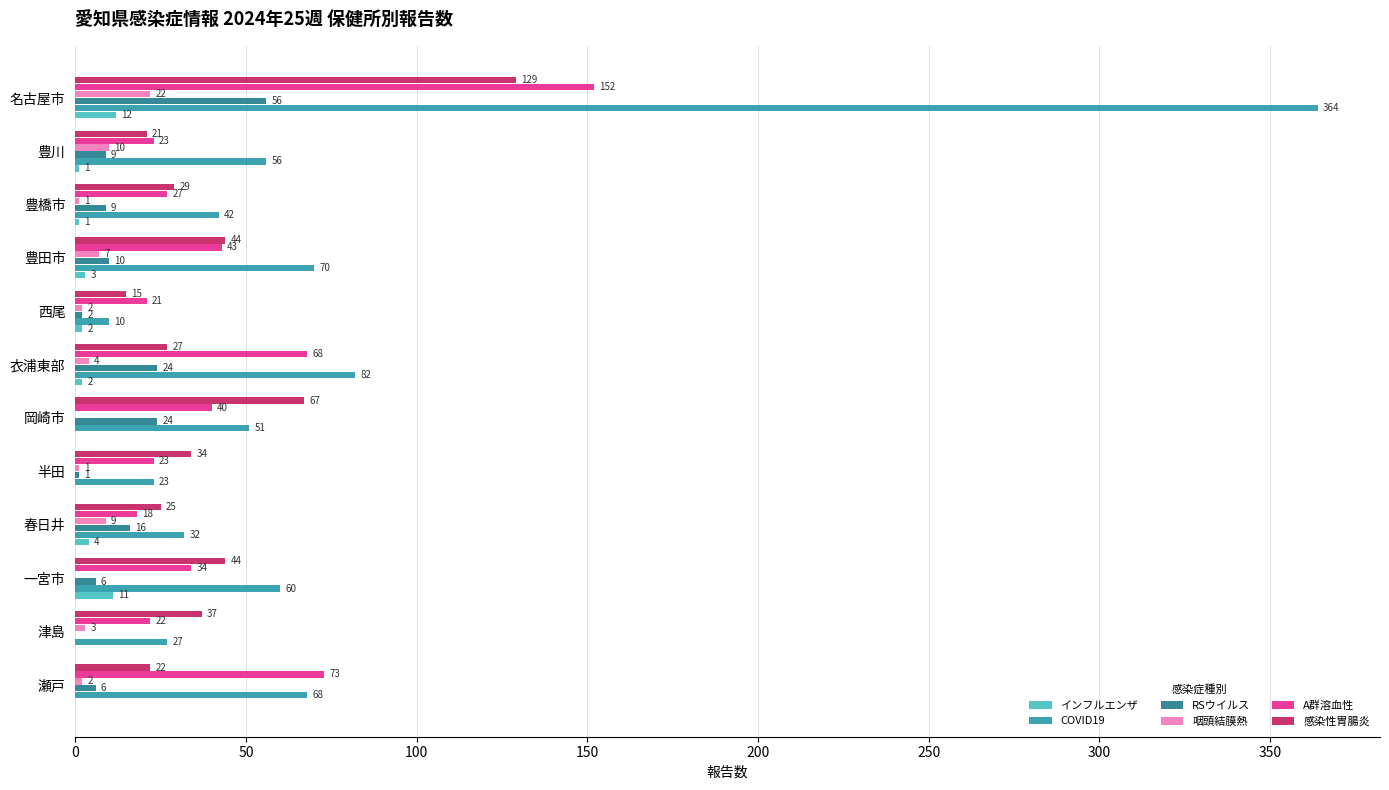

Where is 感染性胃腸炎 nearest to the value 72?

岡崎市